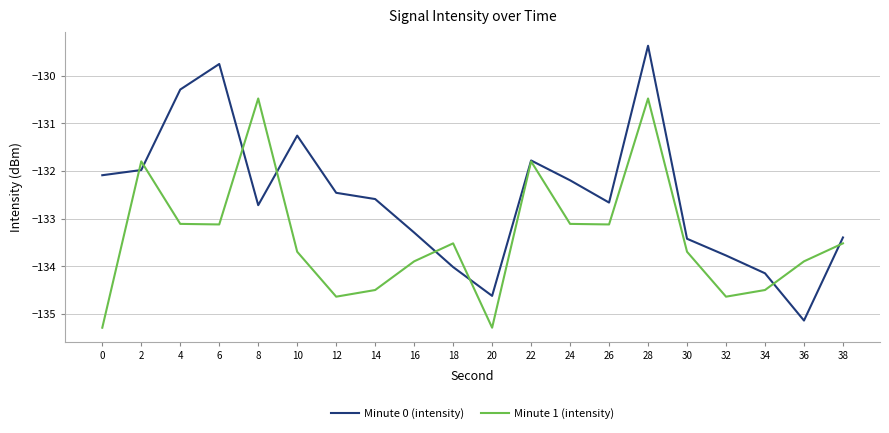

What is the total value across all series at 28?

-259.9